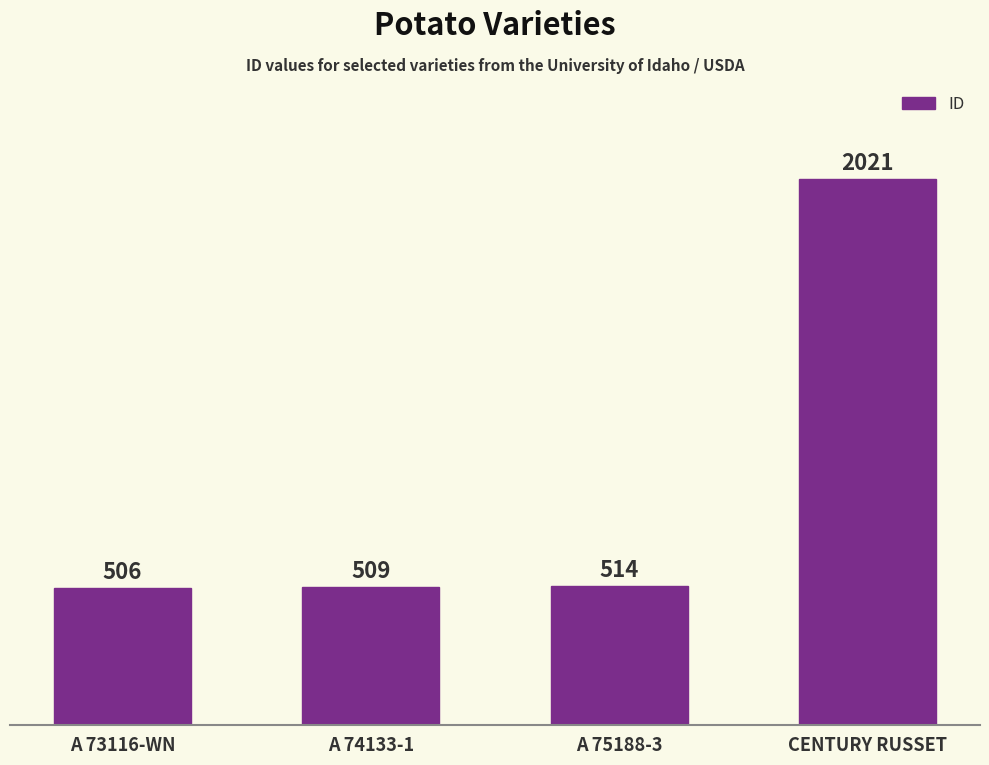

Which has a higher value, A 74133-1 or CENTURY RUSSET?

CENTURY RUSSET